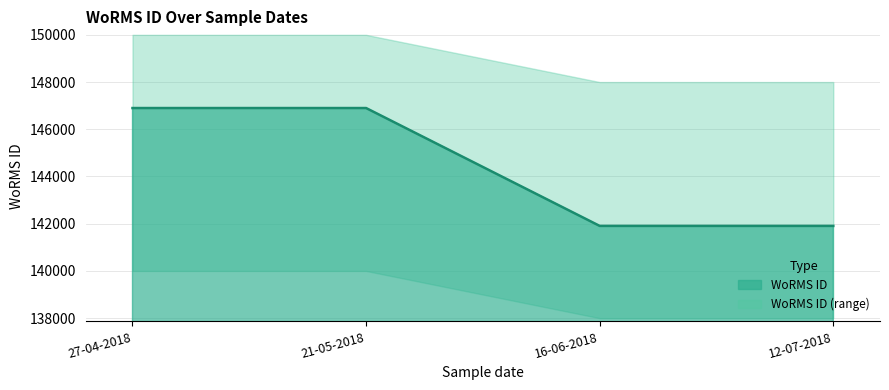

What is the value of the 3rd point from the left?

141907